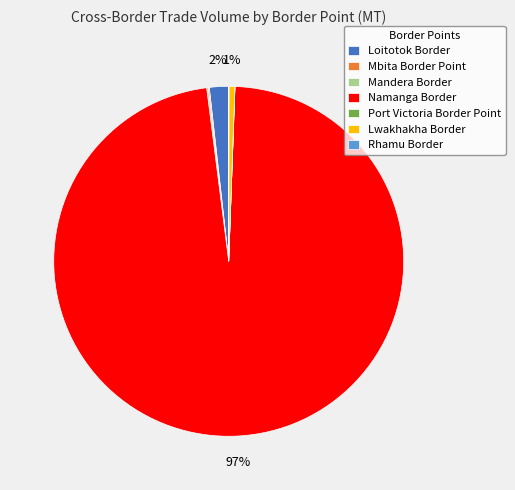

To the nearest percent, what is the average slice percentage?

14%